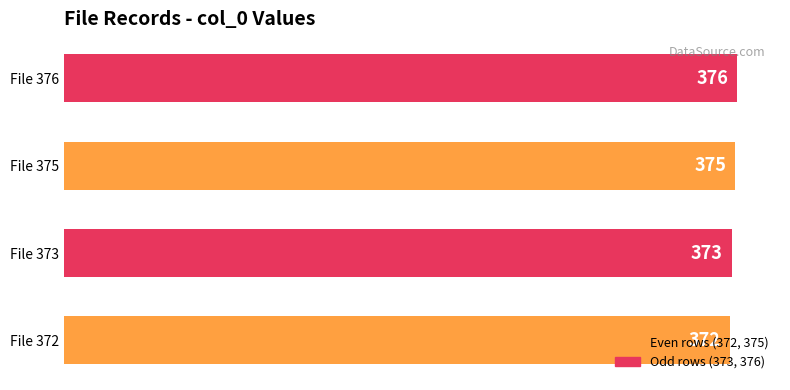

The chart shows a value of 372 at File 372. True or false?

True